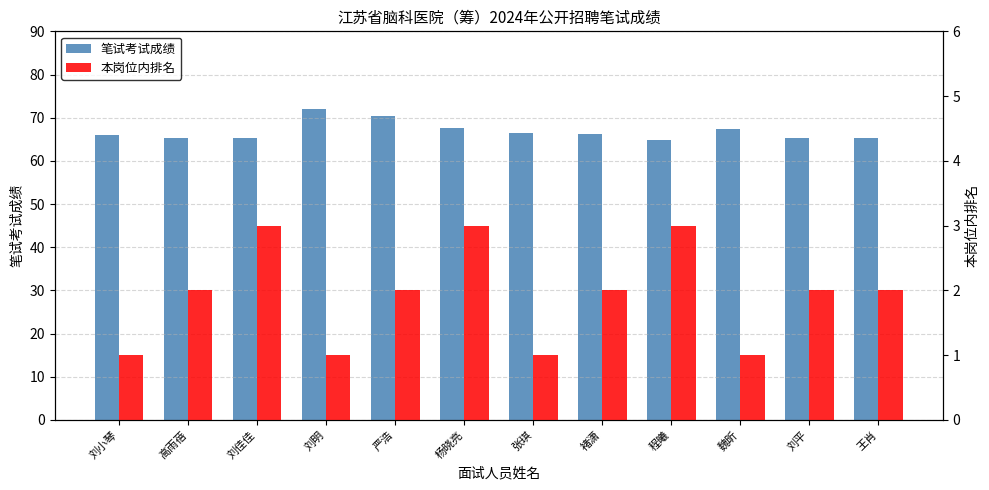

Reading left to right, transcribe all the data shown in this chart.

笔试考试成绩: 刘小琴=66.0	高雨蓓=65.4	刘佳佳=65.3	刘明=71.9	严浩=70.4	杨晓亮=67.7	张琪=66.5	褚潇=66.2	程曦=64.9	魏昕=67.4	刘平=65.4	王肖=65.4
本岗位内排名: 刘小琴=1.0	高雨蓓=2.0	刘佳佳=3.0	刘明=1.0	严浩=2.0	杨晓亮=3.0	张琪=1.0	褚潇=2.0	程曦=3.0	魏昕=1.0	刘平=2.0	王肖=2.0